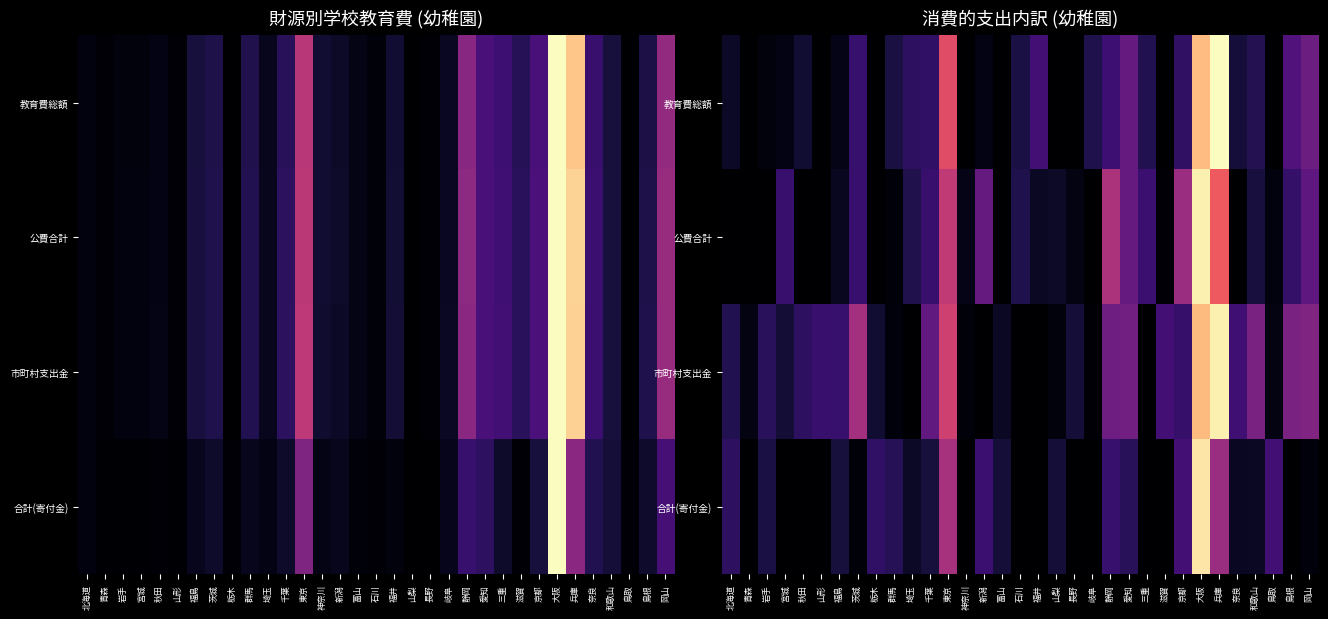

Between 栃木 and 神奈川, which is larger?

栃木